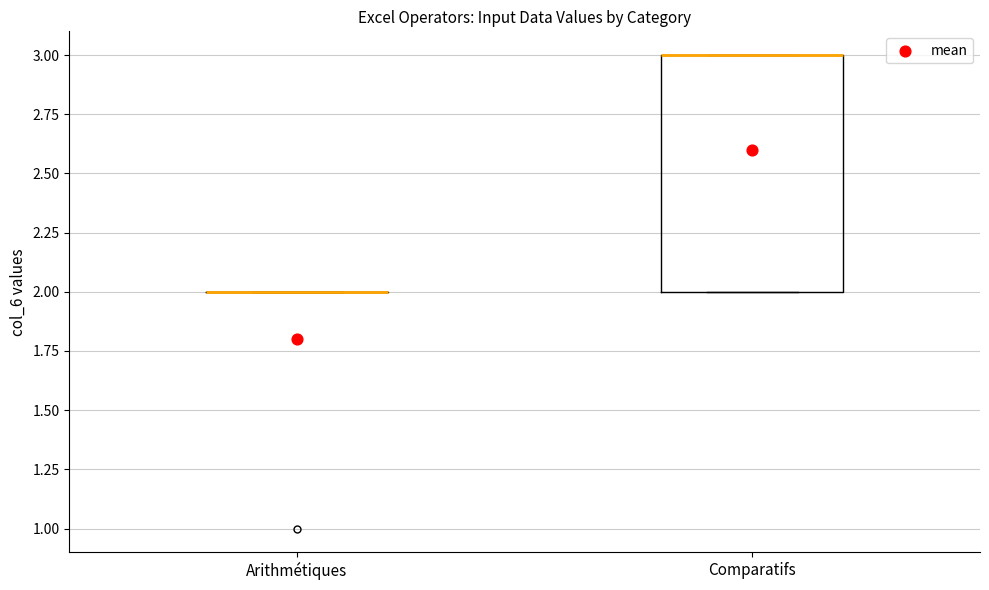

Where is the lower edge of the box for Comparatifs on the y-axis? The values are not printed on the chart, so give them approximately, as read against the axis.

2